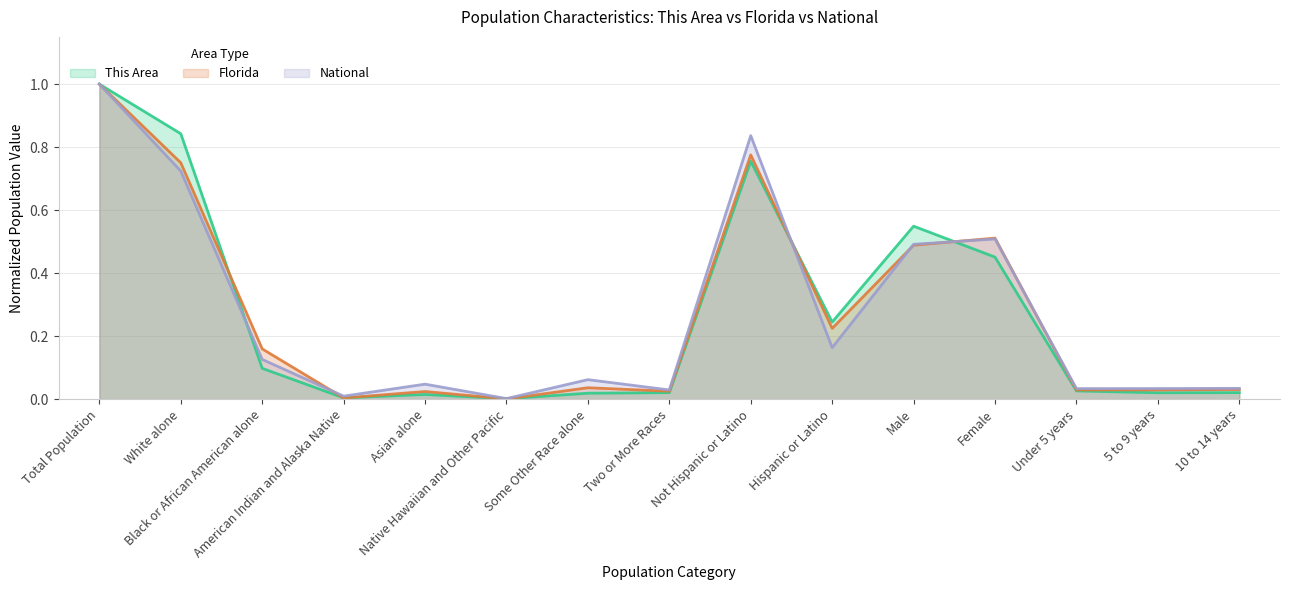

Reading left to right, transcribe all the data shown in this chart.

This Area: Total Population=1.0	White alone=0.8	Black or African American alone=0.1	American Indian and Alaska Native=0.0	Asian alone=0.0	Native Hawaiian and Other Pacific=0.0	Some Other Race alone=0.0	Two or More Races=0.0	Not Hispanic or Latino=0.8	Hispanic or Latino=0.2	Male=0.5	Female=0.5	Under 5 years=0.0	5 to 9 years=0.0	10 to 14 years=0.0
Florida: Total Population=1.0	White alone=0.8	Black or African American alone=0.2	American Indian and Alaska Native=0.0	Asian alone=0.0	Native Hawaiian and Other Pacific=0.0	Some Other Race alone=0.0	Two or More Races=0.0	Not Hispanic or Latino=0.8	Hispanic or Latino=0.2	Male=0.5	Female=0.5	Under 5 years=0.0	5 to 9 years=0.0	10 to 14 years=0.0
National: Total Population=1.0	White alone=0.7	Black or African American alone=0.1	American Indian and Alaska Native=0.0	Asian alone=0.0	Native Hawaiian and Other Pacific=0.0	Some Other Race alone=0.1	Two or More Races=0.0	Not Hispanic or Latino=0.8	Hispanic or Latino=0.2	Male=0.5	Female=0.5	Under 5 years=0.0	5 to 9 years=0.0	10 to 14 years=0.0